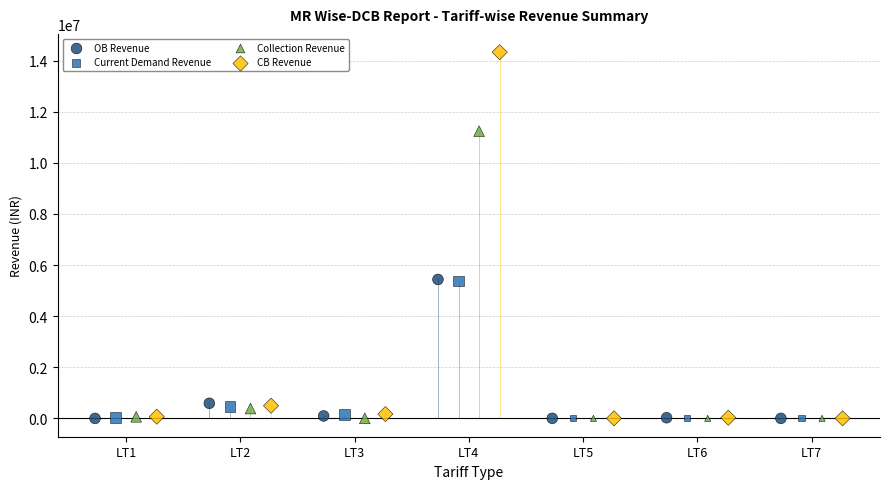

Which series has the largest Y range (max minus min)?

CB Revenue